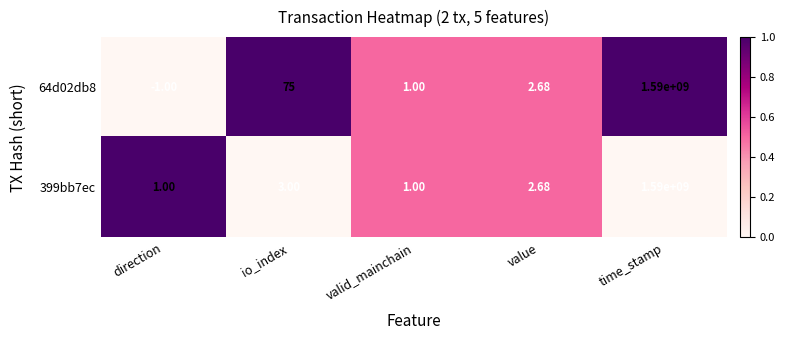

At which label is 64d02db8 closest to 794999999?

io_index